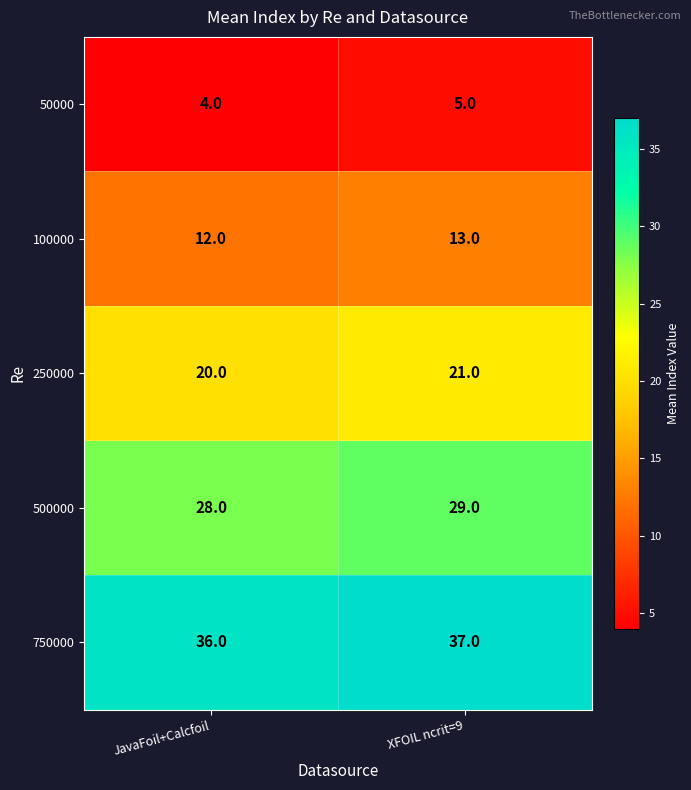

What is the total value across all series at JavaFoil+Calcfoil?

100